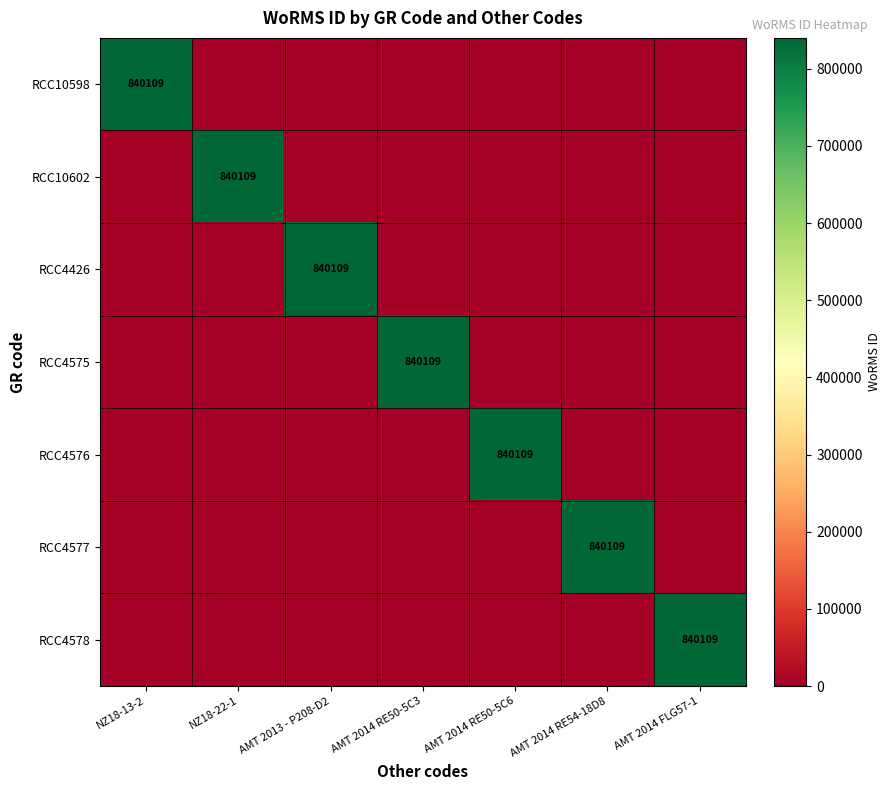

True or false: RCC10602 has a value of 840109 at NZ18-22-1.

True